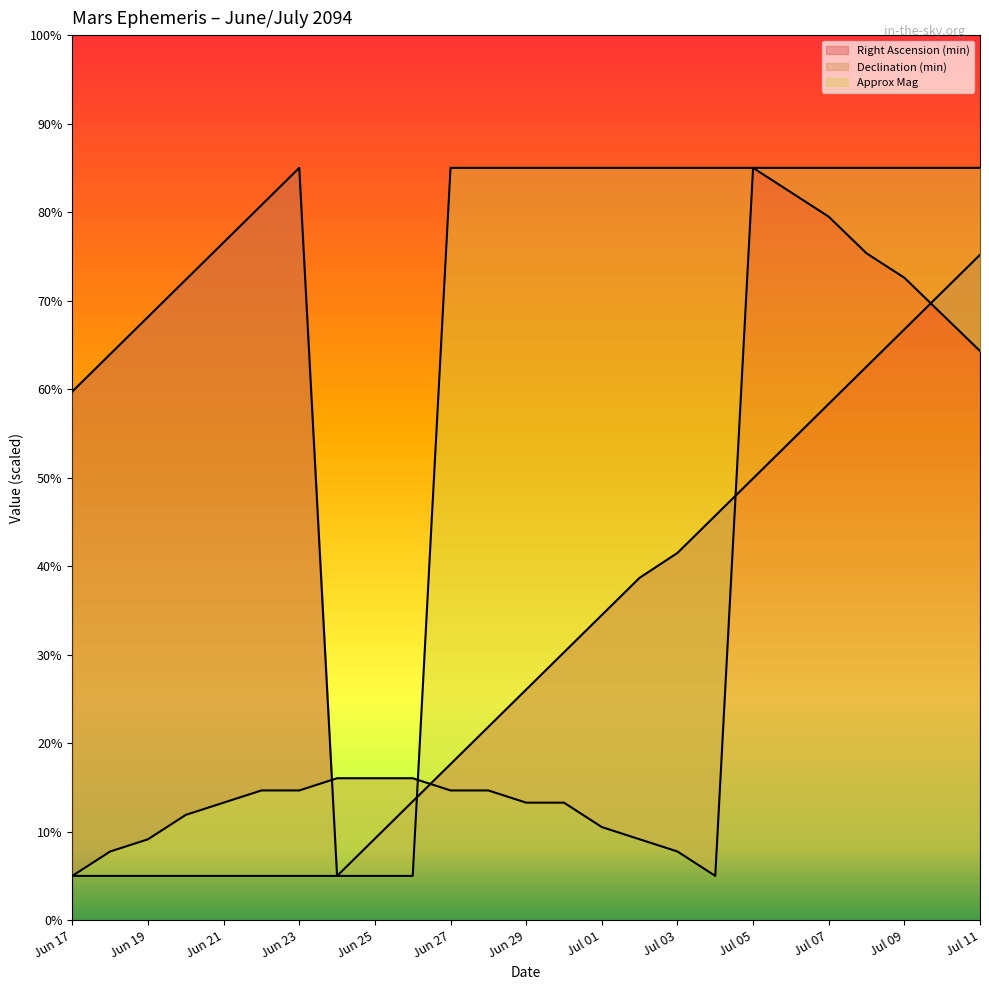

Does the chart have visible grid lines?

No